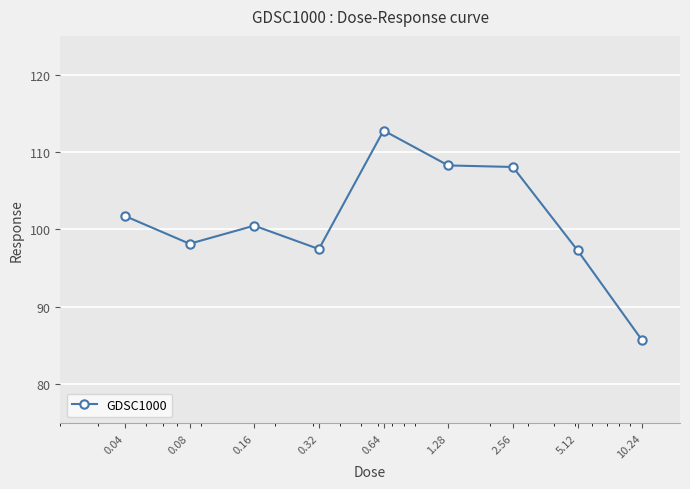

Count the number of data series in this chart.

1